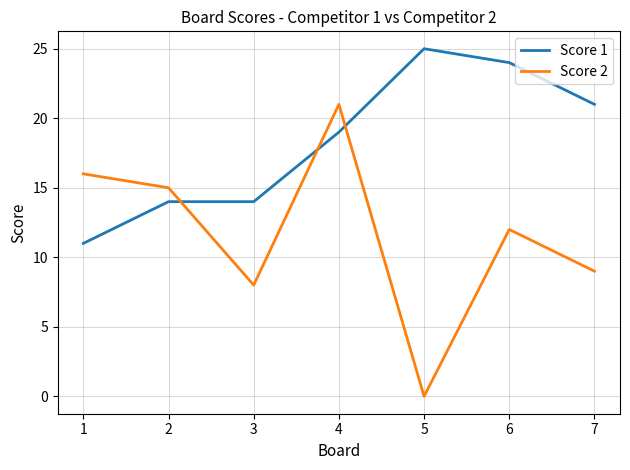

What is the difference between the highest and lowest values at 3?

6